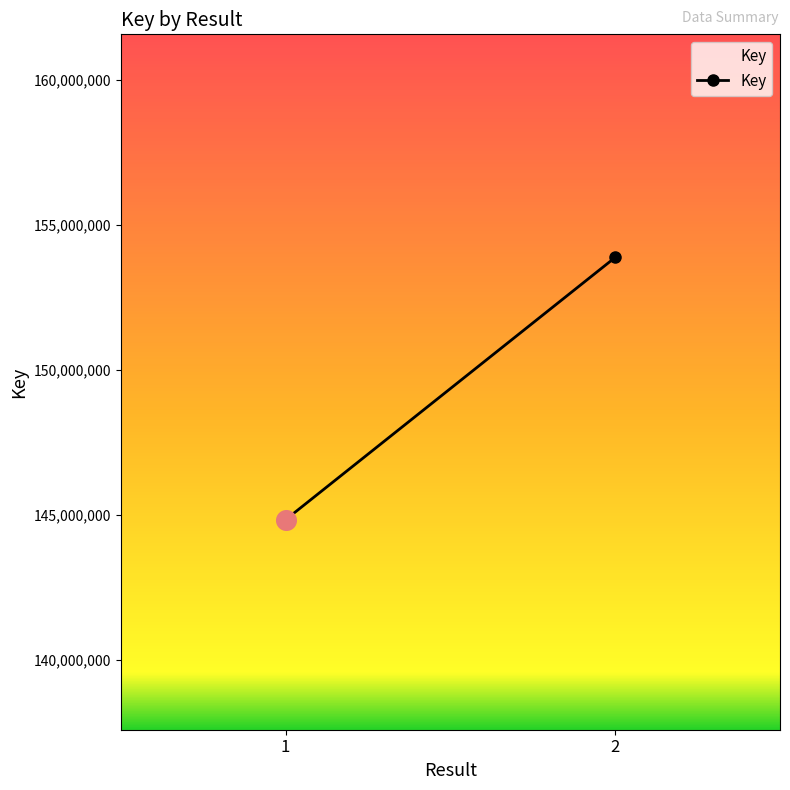

Which has a higher value, 2 or 1?

2